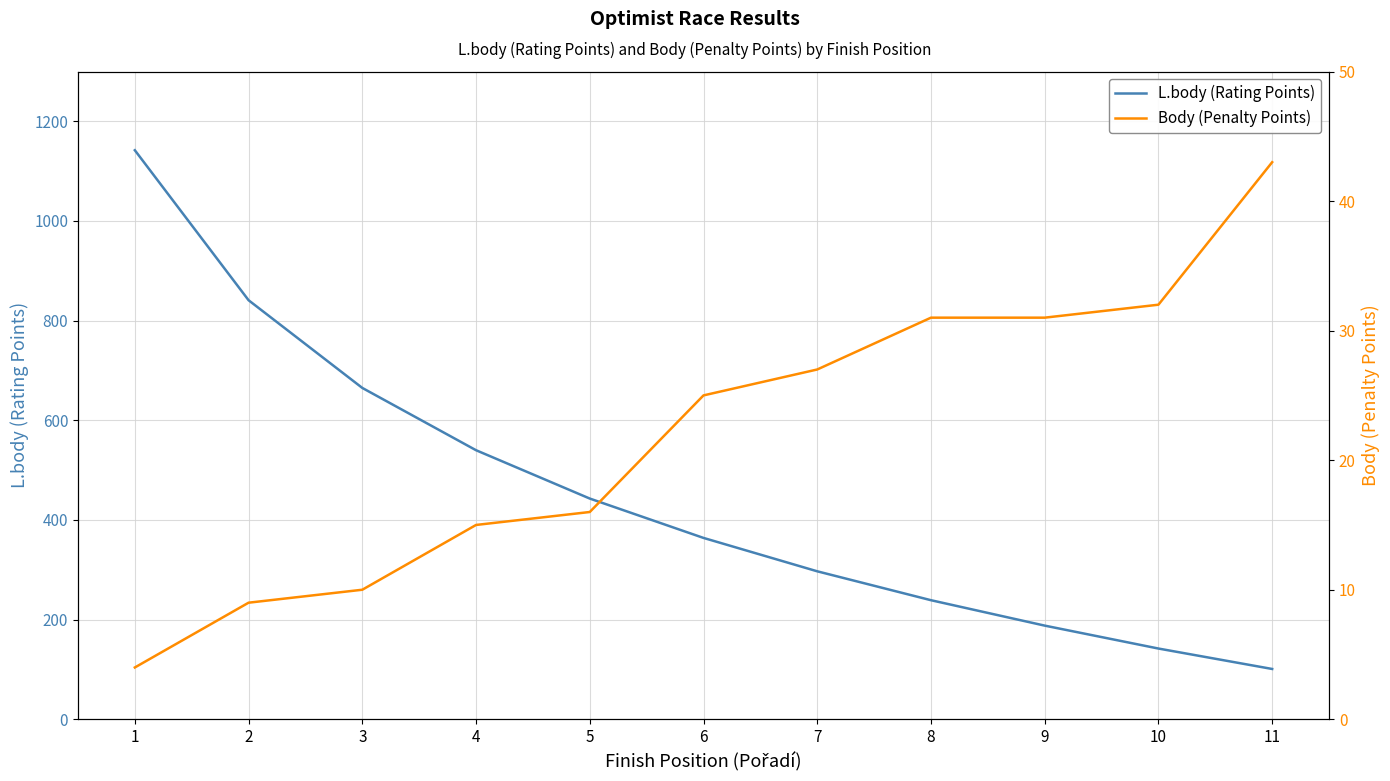

The L.body (Rating Points) series shows 443 at 5. True or false?

True